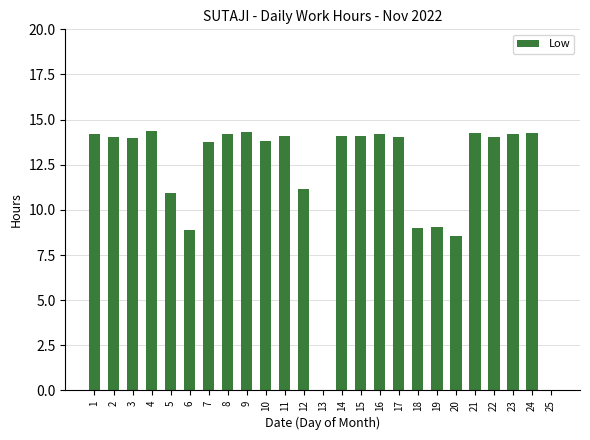

What is the sum of the values at 15 and 5?

25.1